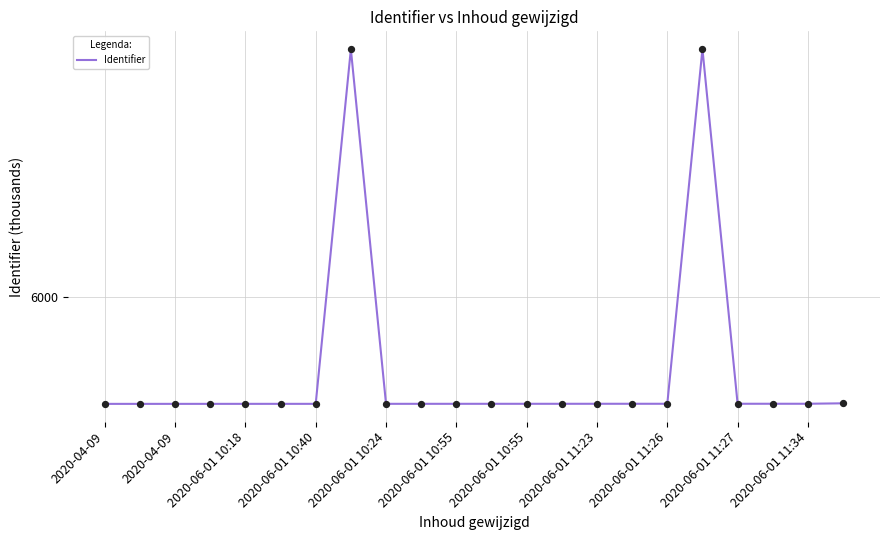

Is this an area chart (filled region under the line)?

No